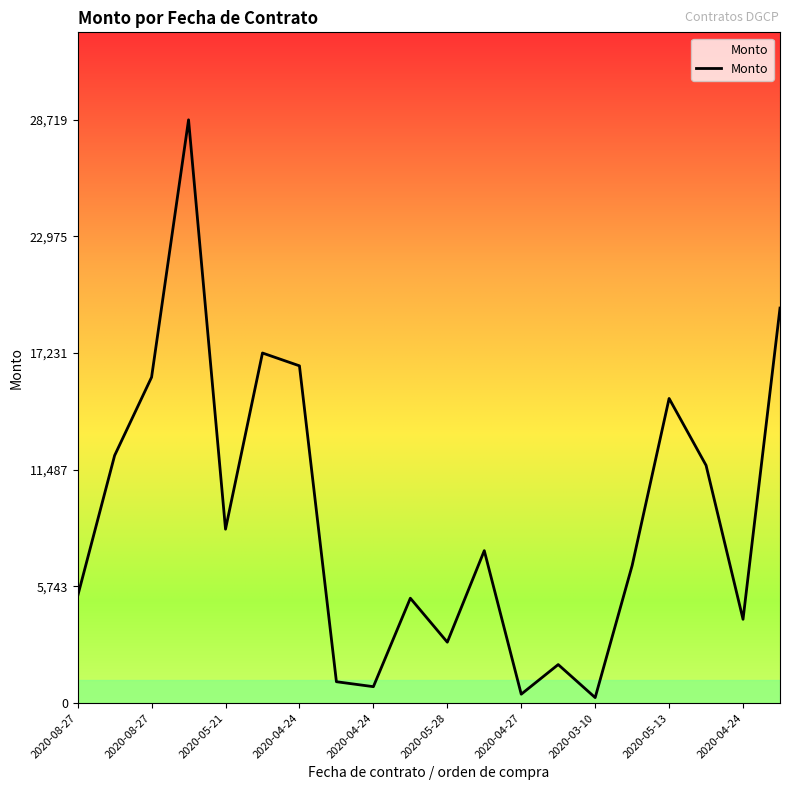

What is the greatest value displayed?

28719.9